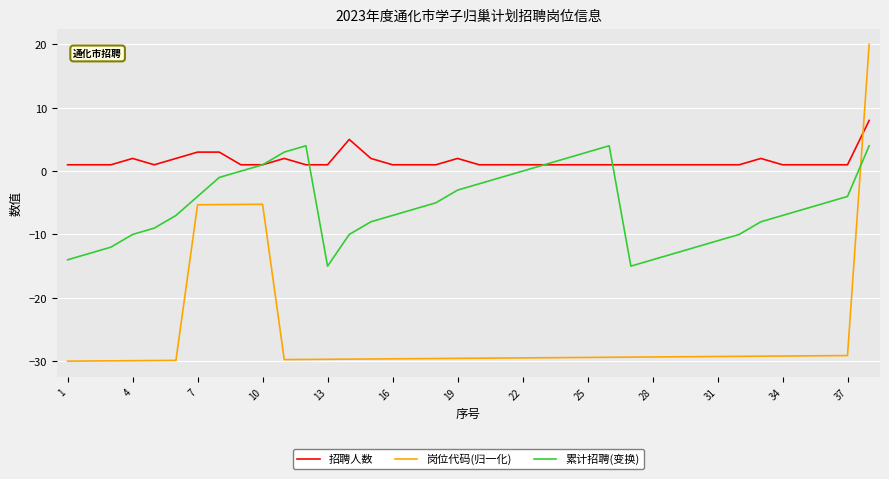

True or false: 累计招聘(变换) and 岗位代码(归一化) cross at least once.

True